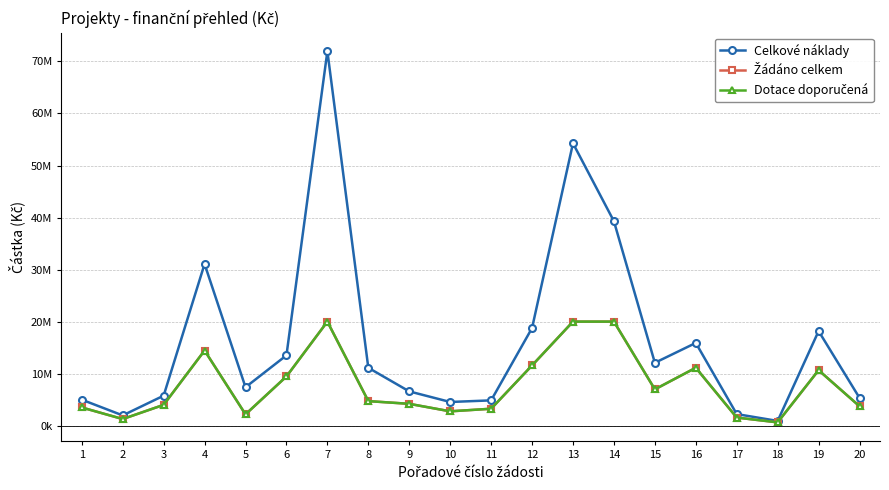

Is this an area chart (filled region under the line)?

No